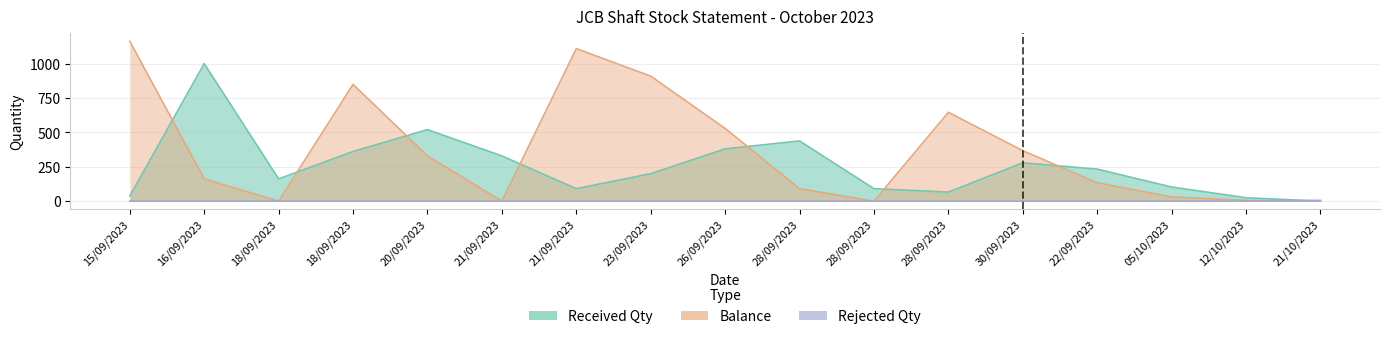

List the labels in order of Balance value, smallest first.

18/09/2023, 21/09/2023, 28/09/2023, 21/10/2023, 12/10/2023, 05/10/2023, 28/09/2023, 22/09/2023, 16/09/2023, 20/09/2023, 30/09/2023, 26/09/2023, 28/09/2023, 18/09/2023, 23/09/2023, 21/09/2023, 15/09/2023